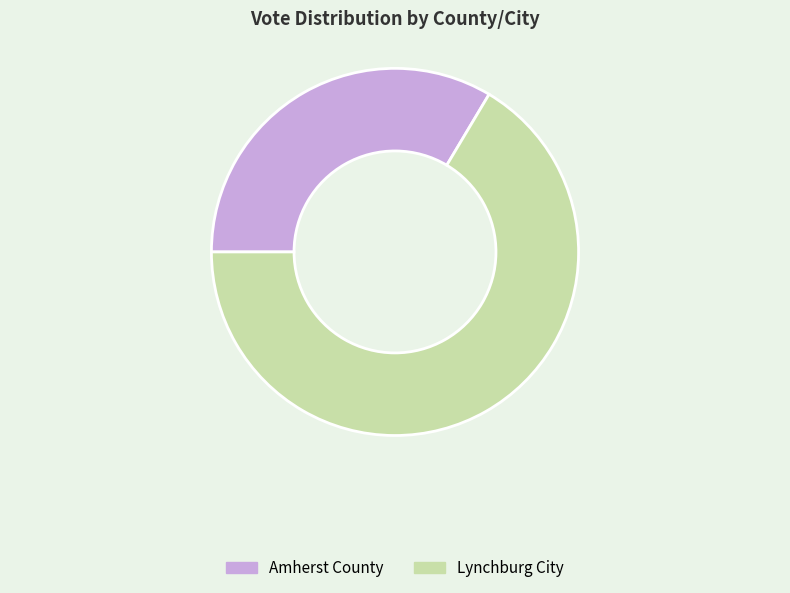

Approximately how many times larger is the value at Lynchburg City compared to Amherst County?

2.0